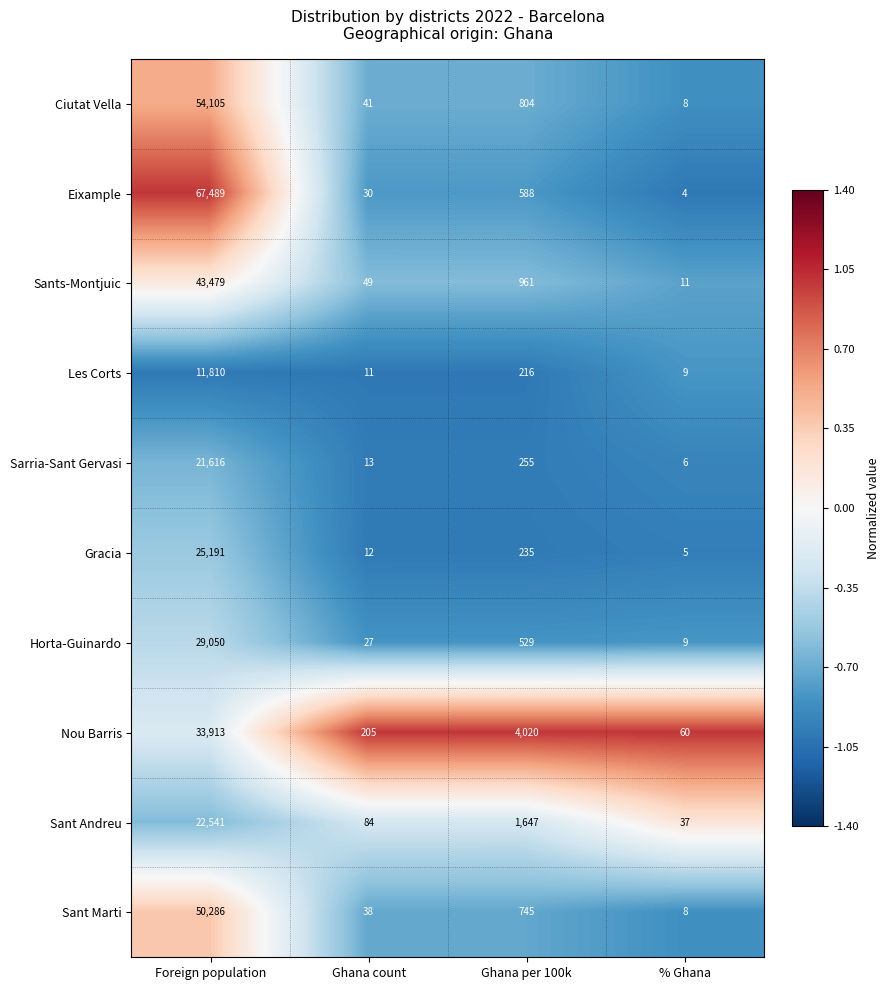

Which label corresponds to the largest value in the chart?

Foreign population